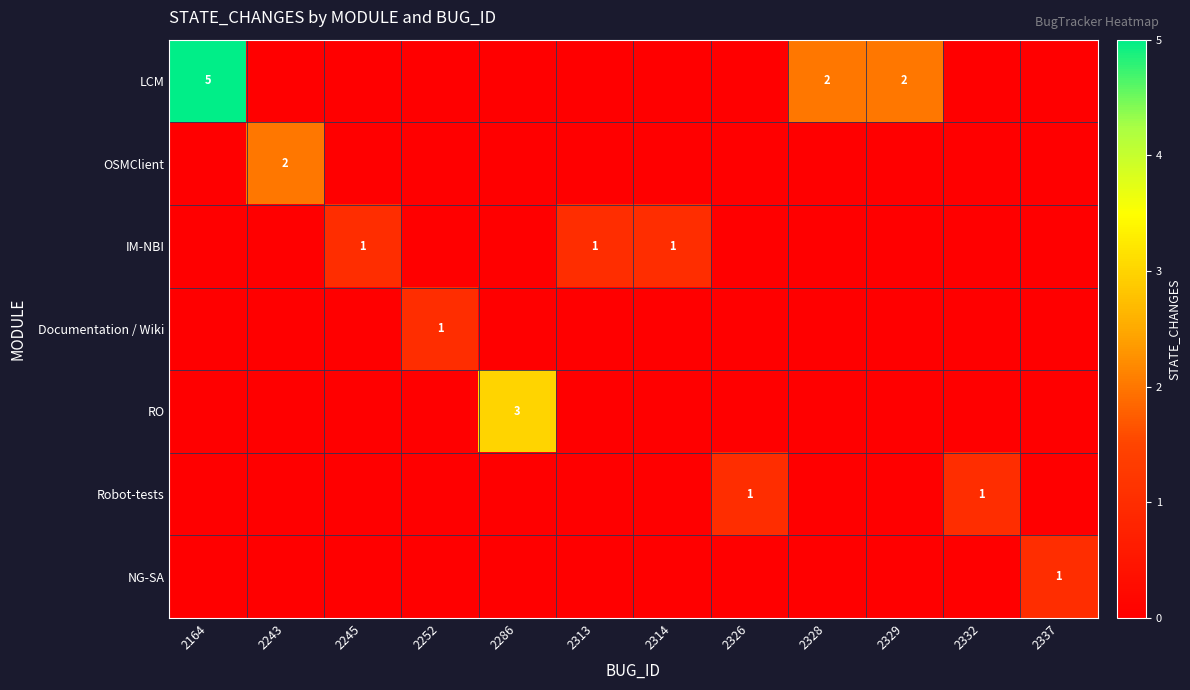

At which label is Robot-tests closest to 0?

2164